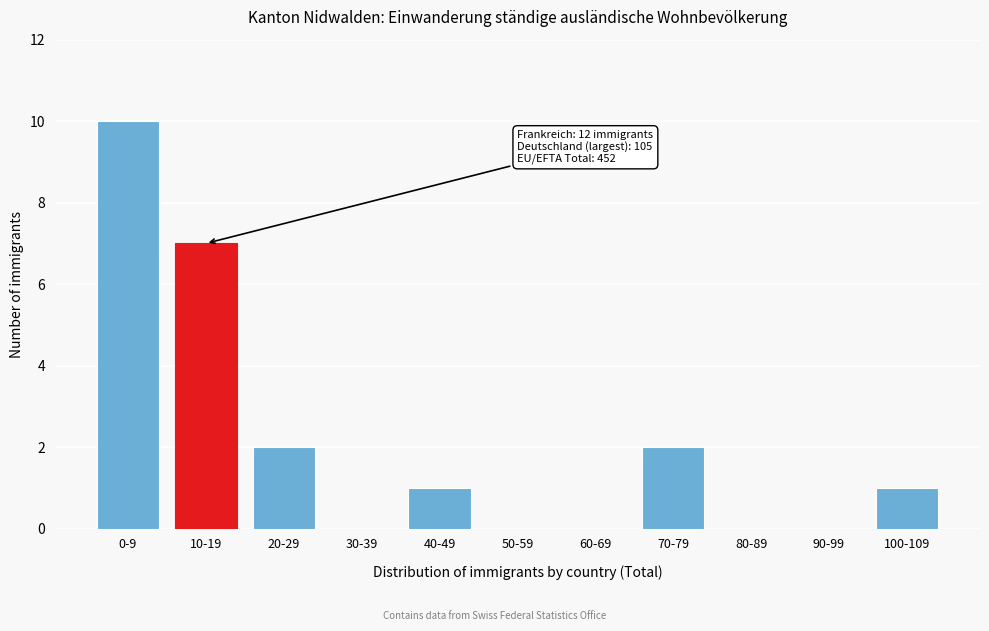

Reading left to right, transcribe all the data shown in this chart.

0-9=10	10-19=7	20-29=2	30-39=0	40-49=1	50-59=0	60-69=0	70-79=2	80-89=0	90-99=0	100-109=1